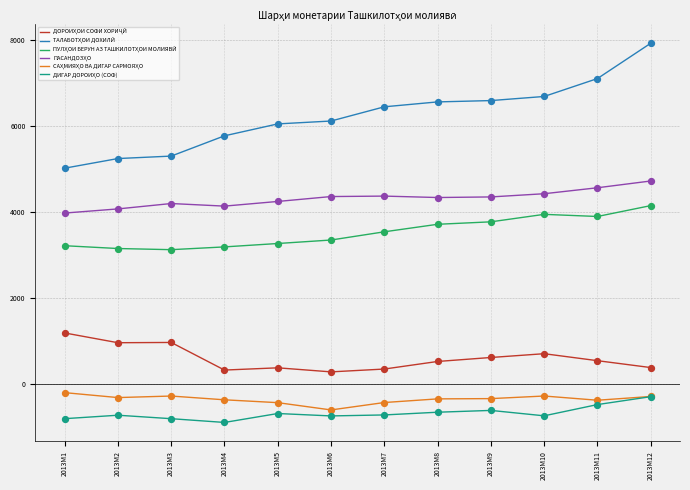

What is the spread (max minus min) of values at 2013M7?

7167.2